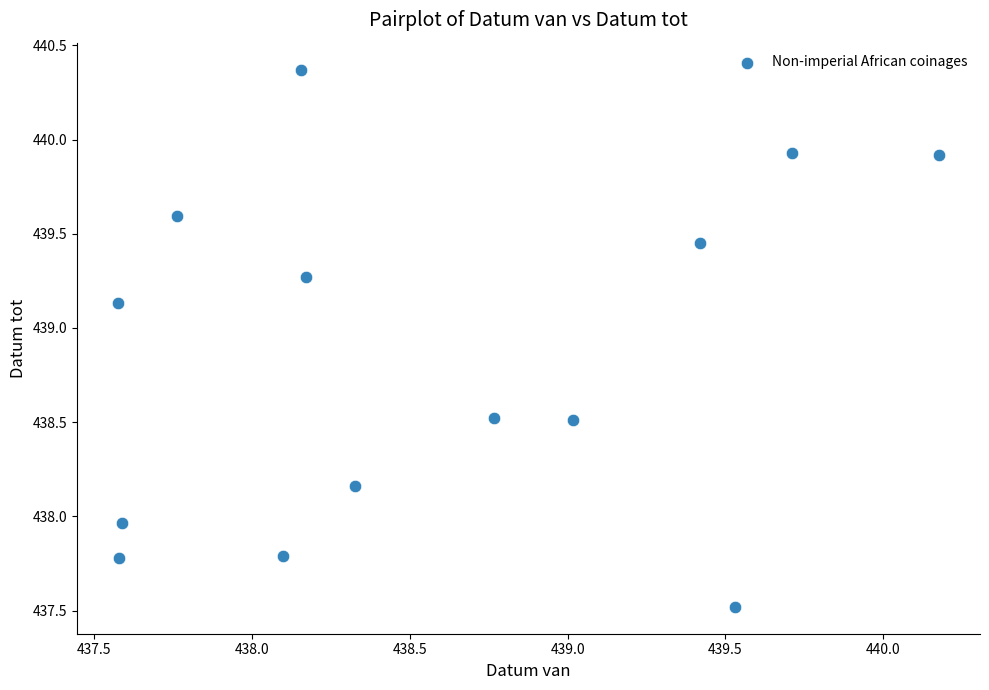

What is the range of Y values (max minus min)?

2.9